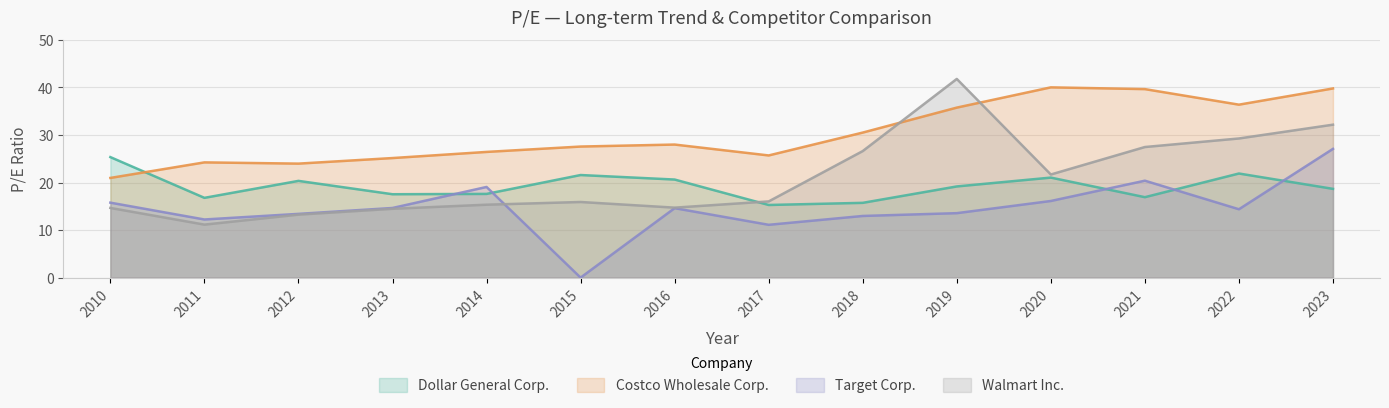

At which category is the sum across all series the highest?

2023